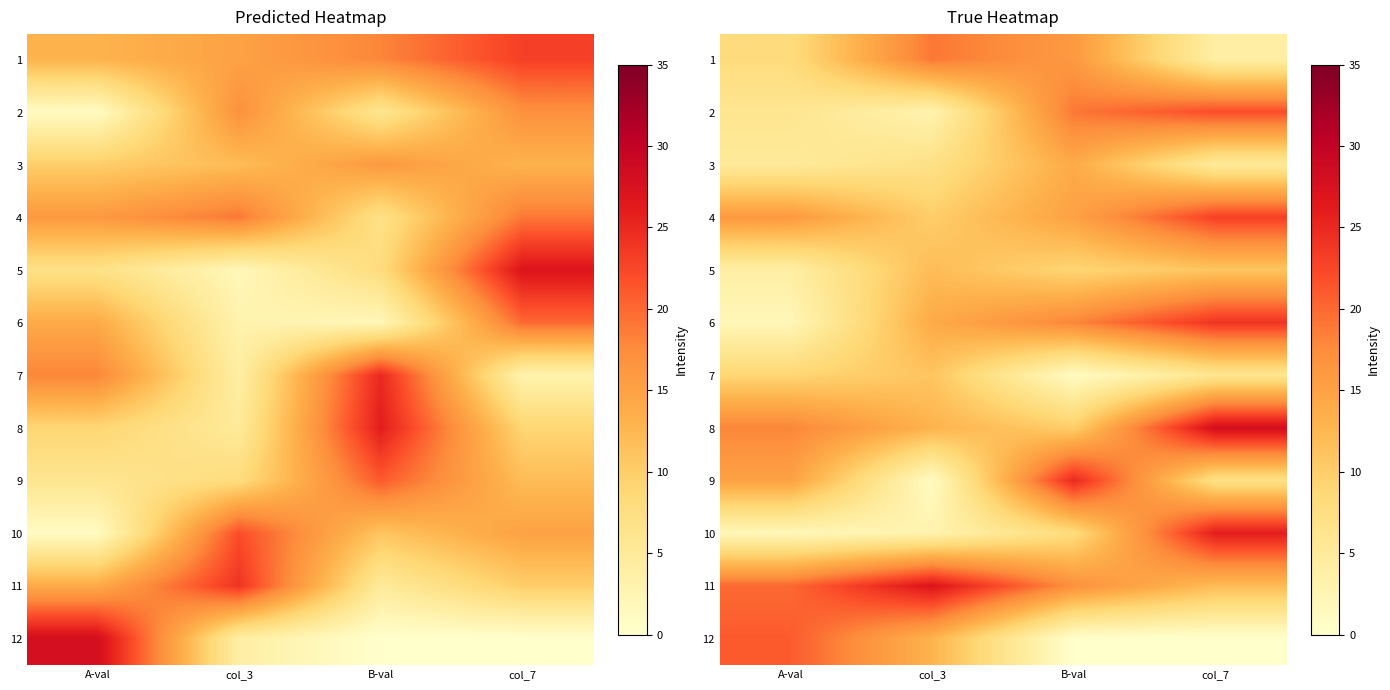

What is the difference between the 11 values at col_7 and A-val?

8